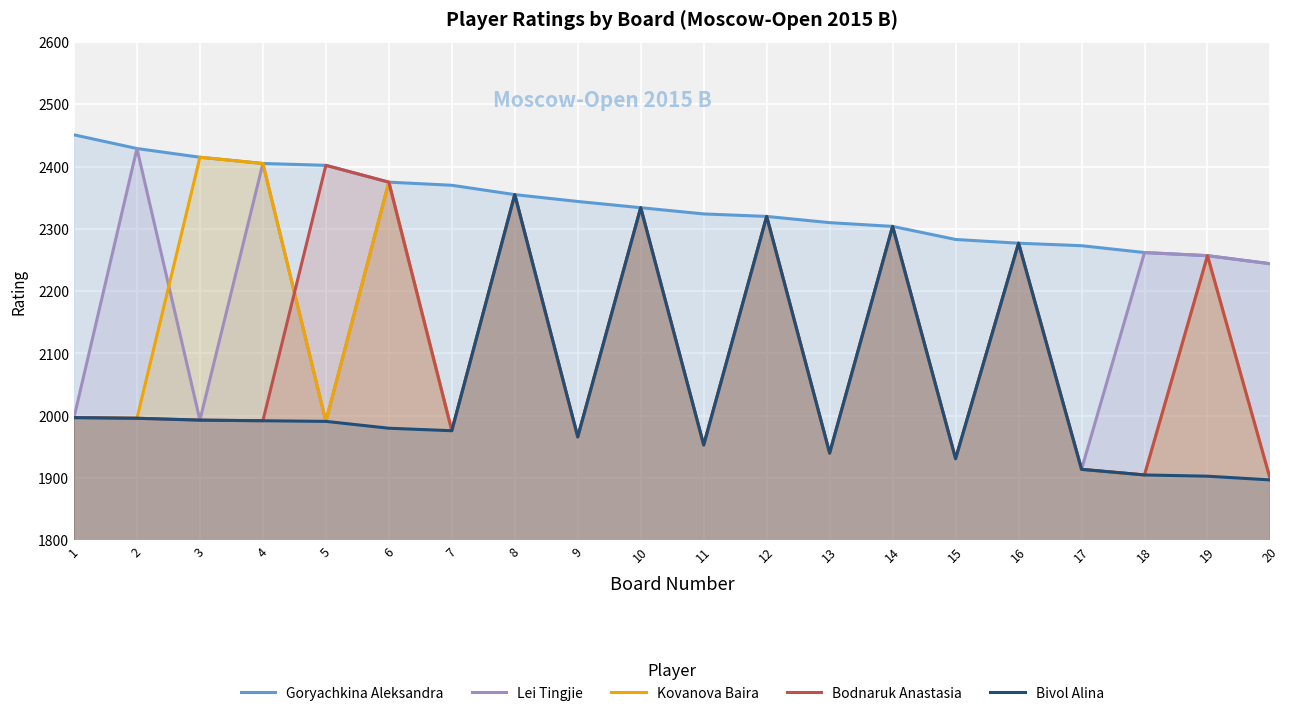

Read the Lei Tingjie value at 19.

2257